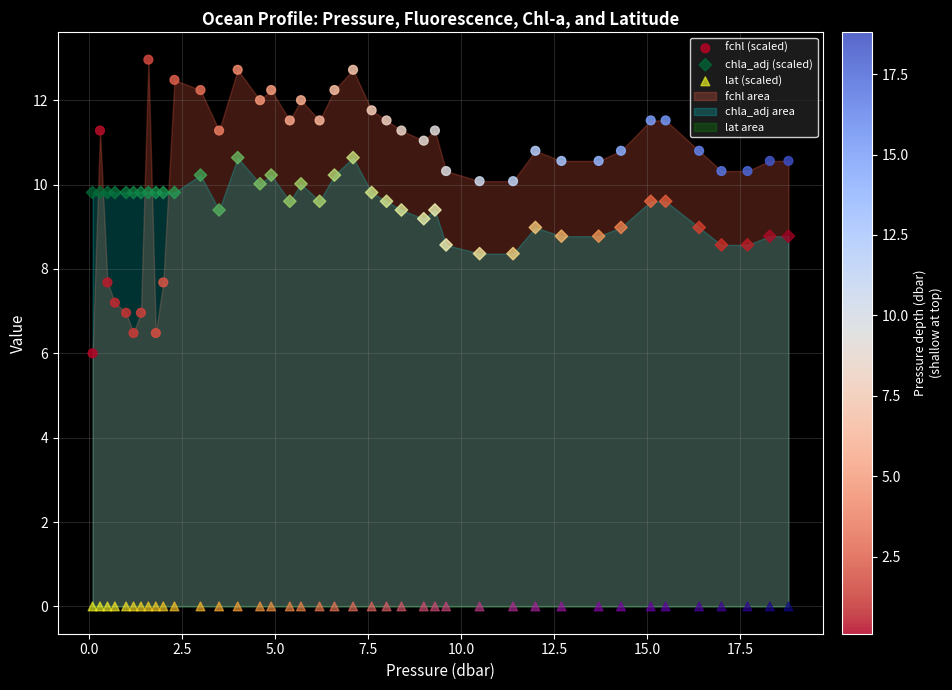

Which series reaches the minimum Y coordinate?

lat (scaled)